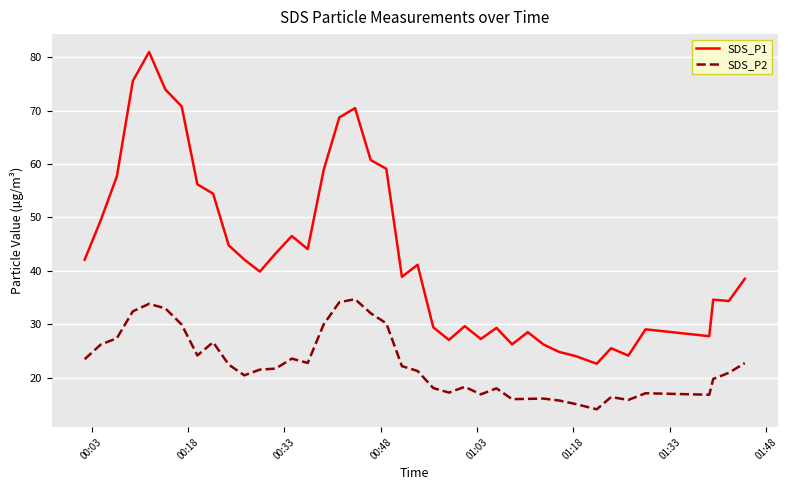

Rank the series by their maximum value, from lowest to highest.

SDS_P2, SDS_P1